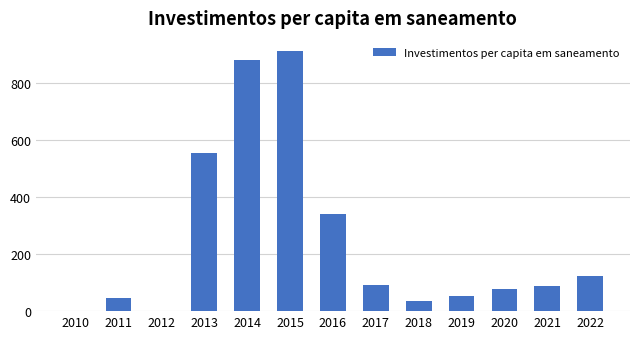

At which category does the chart reach its peak across all series?

2015